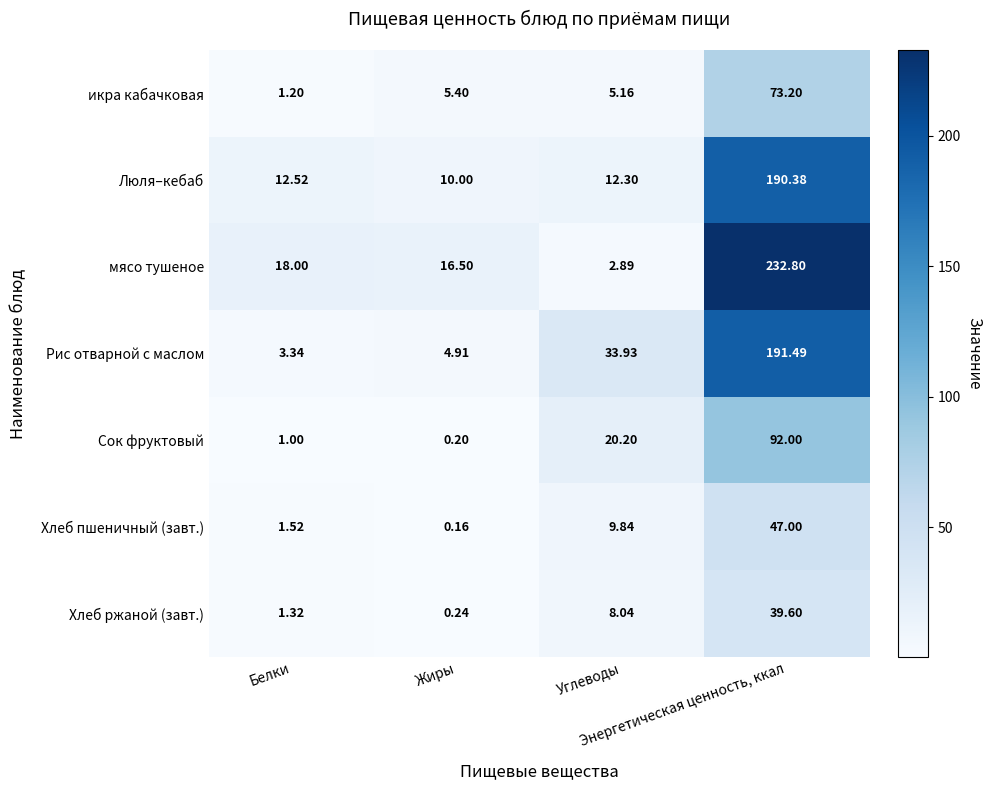

Count the number of categories in the chart.

4